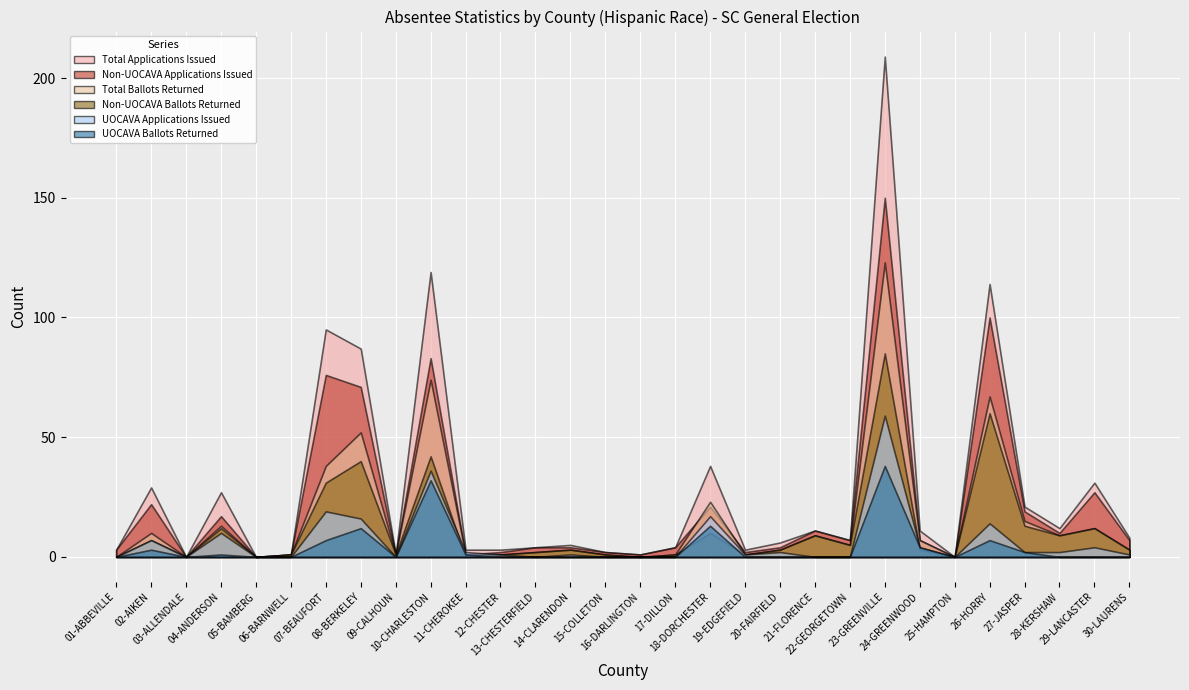

Reading right to left, transcribe all the data shown in this chart.

Total Applications Issued: 8	31	12	21	114	0	11	209	7	11	6	3	38	4	1	2	5	4	3	3	119	1	87	95	1	0	27	0	29	3
Non-UOCAVA Applications Issued: 7	27	10	19	100	0	7	150	7	11	4	2	21	4	1	2	4	4	2	1	83	1	71	76	1	0	17	0	22	3
Total Ballots Returned: 3	12	9	15	67	0	7	123	5	9	3	1	23	1	0	1	3	2	1	1	74	1	52	38	1	0	13	0	10	0
Non-UOCAVA Ballots Returned: 3	12	9	13	60	0	3	85	5	9	3	1	10	1	0	1	3	2	1	0	42	1	40	31	1	0	12	0	7	0
UOCAVA Applications Issued: 1	4	2	2	14	0	4	59	0	0	2	1	17	0	0	0	1	0	1	2	36	0	16	19	0	0	10	0	7	0
UOCAVA Ballots Returned: 0	0	0	2	7	0	4	38	0	0	0	0	13	0	0	0	0	0	0	1	32	0	12	7	0	0	1	0	3	0